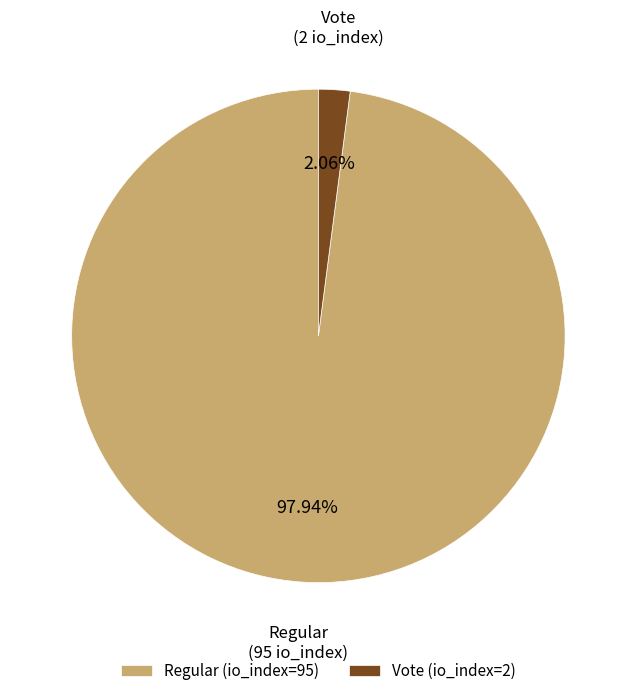

Which category has the biggest portion of the pie?

Regular